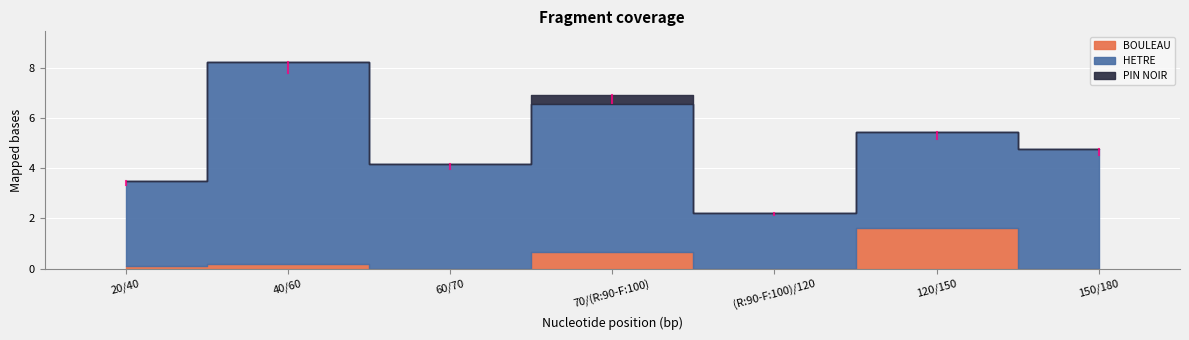

In HETRE, how many points are lower than both neighbors (excluding endpoints)?

2